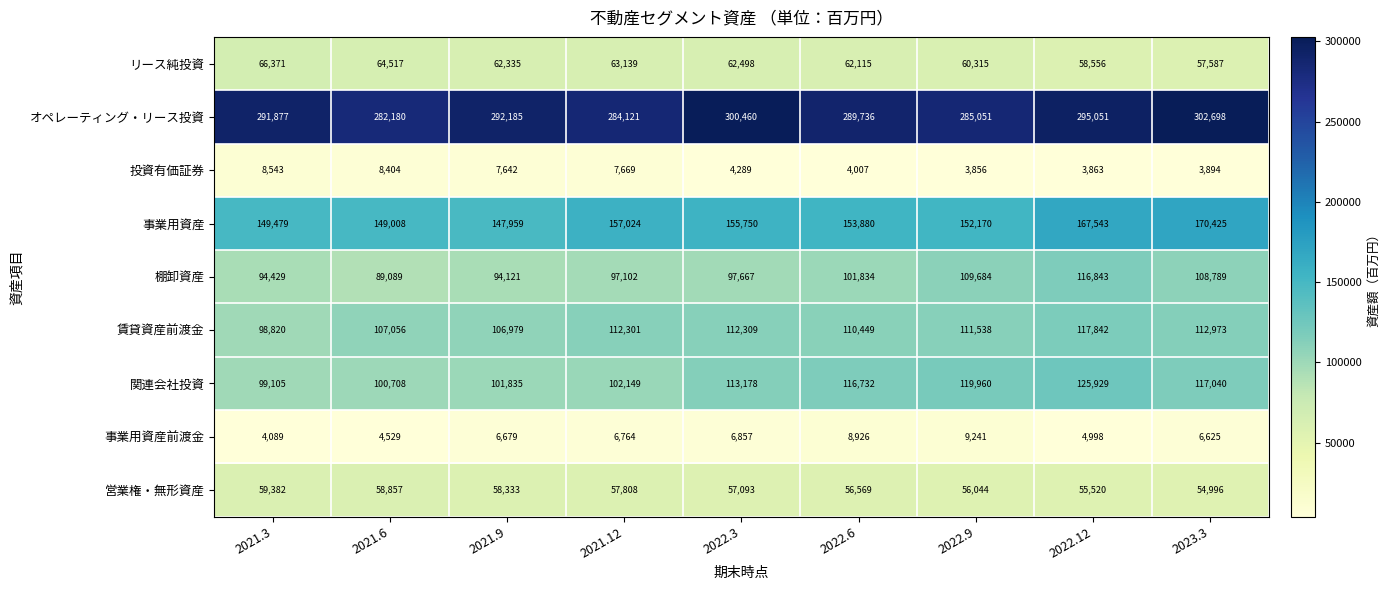

What is the difference between the maximum and minimum values in the 事業用資産 series?

22466